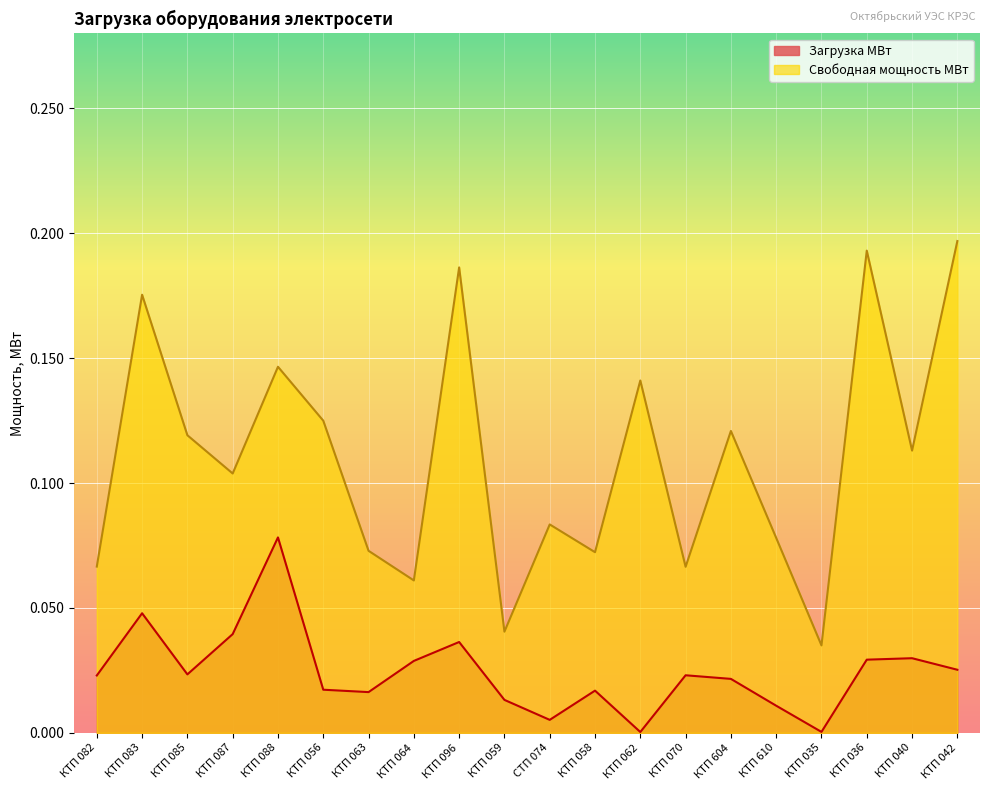

At which category does Свободная мощность МВт reach its first local peak?

КТП 083